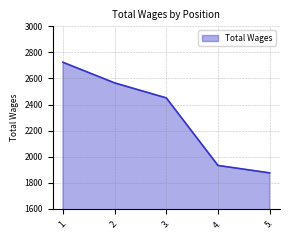

Which label corresponds to the largest value in the chart?

1.